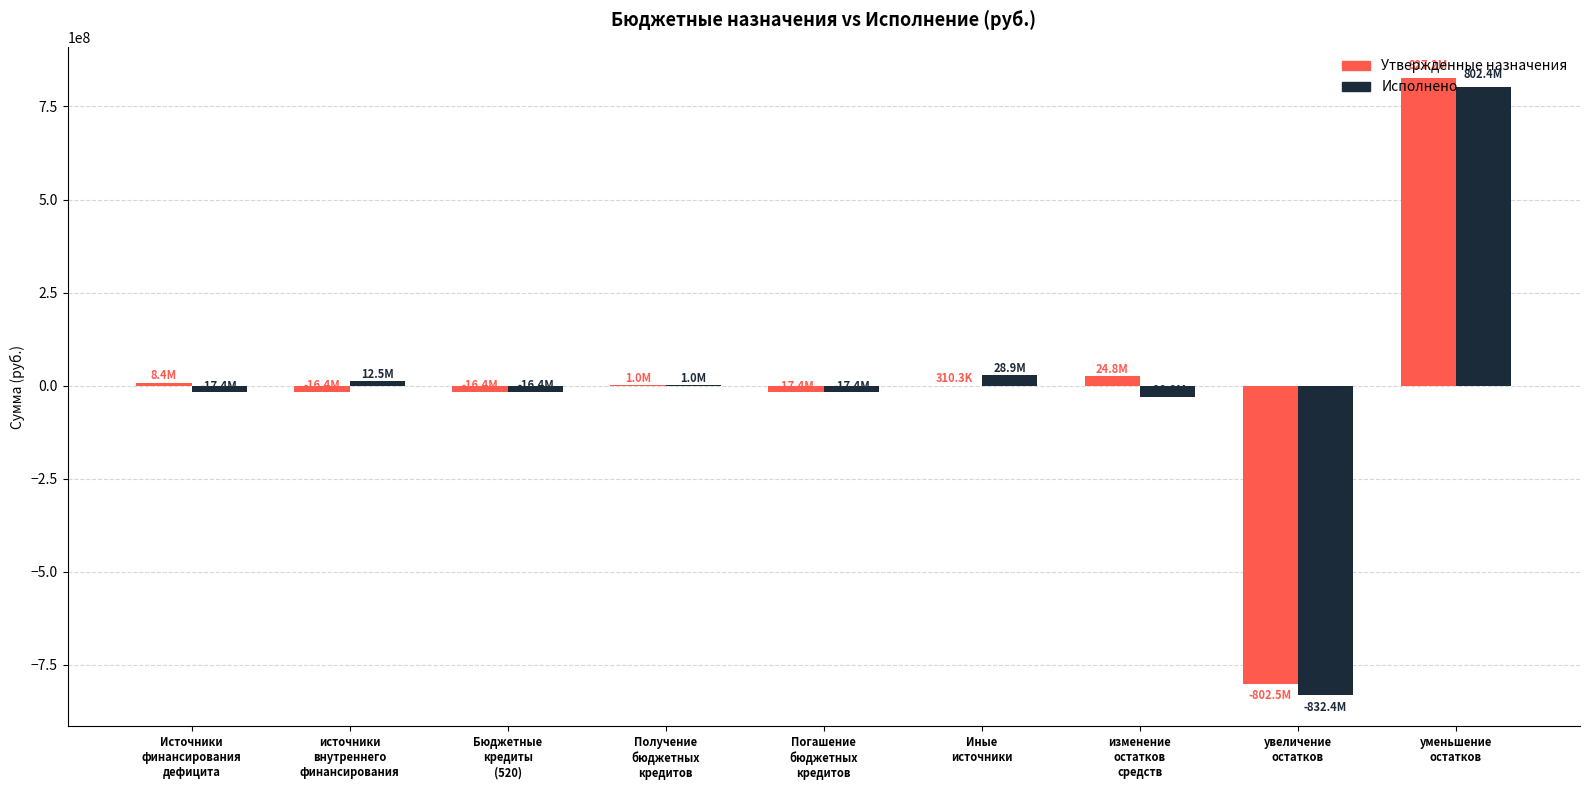

Between источники
внутреннего
финансирования and увеличение
остатков, which series saw the biggest shift?

Исполнено